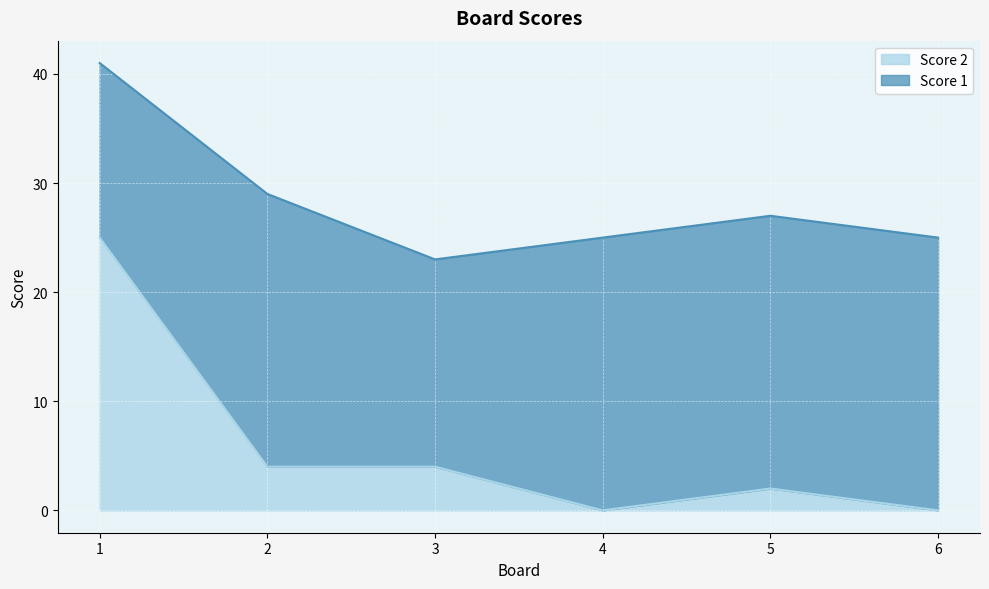

Reading left to right, transcribe all the data shown in this chart.

1=25	2=4	3=4	4=0	5=2	6=0